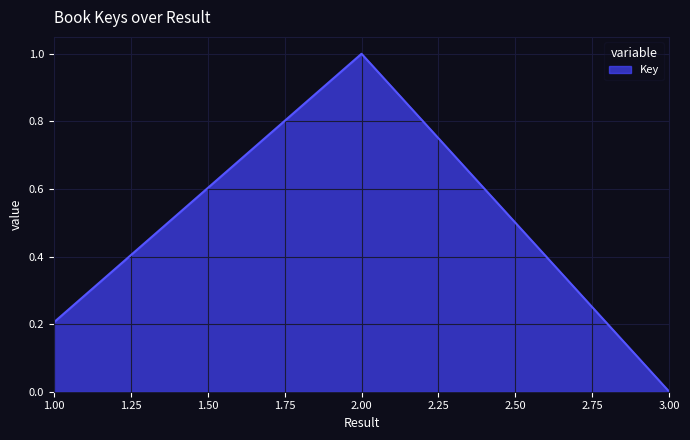

At which category does the chart reach its minimum across all series?

3.00